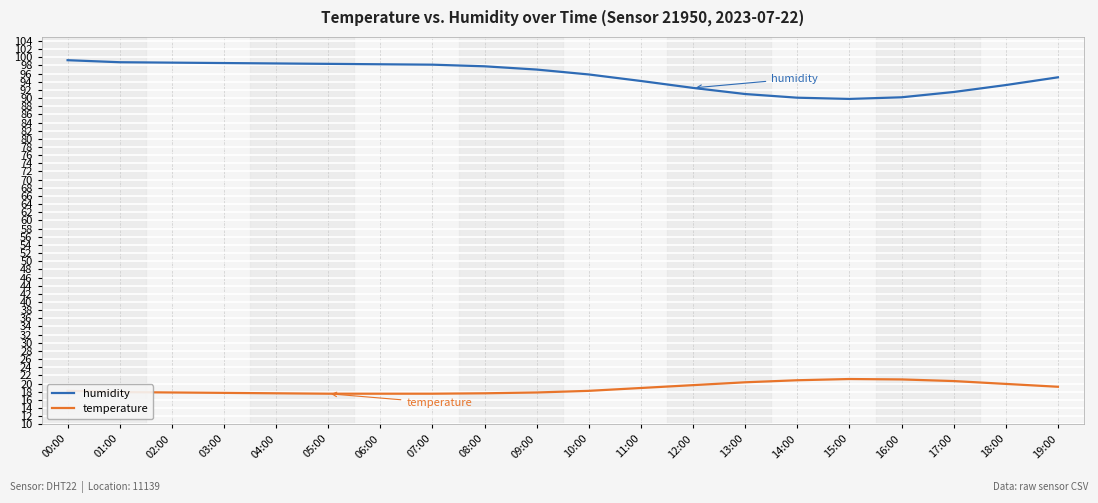

Rank the series by their maximum value, from lowest to highest.

temperature, humidity